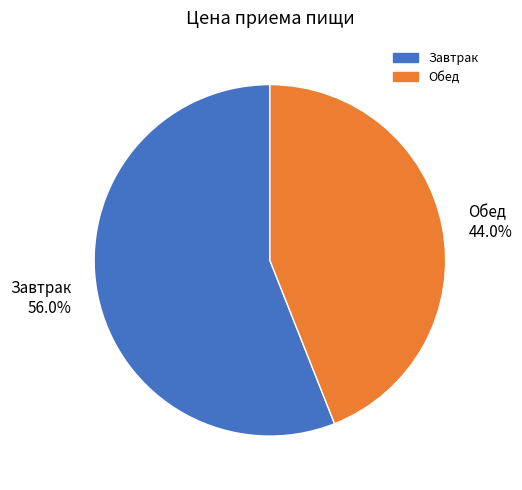

Which slice is the largest?

Завтрак